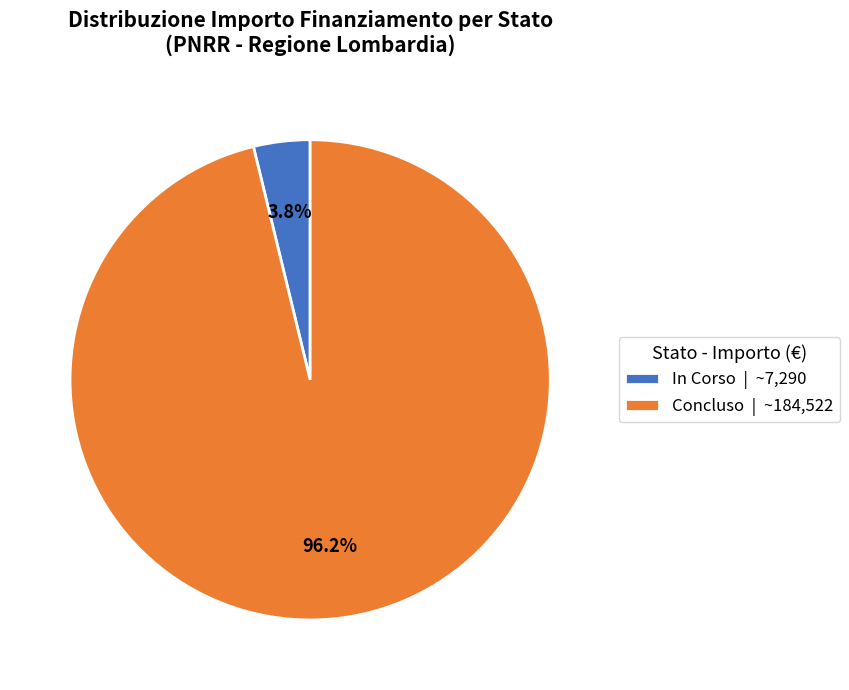

How much of the chart is everything except Concluso | ~184,522?

3.8%